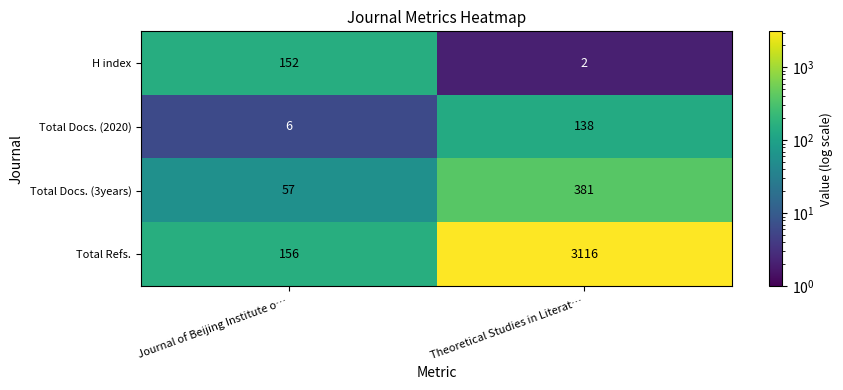

What is the total value across all series at Journal of Beijing Institute o…?

371